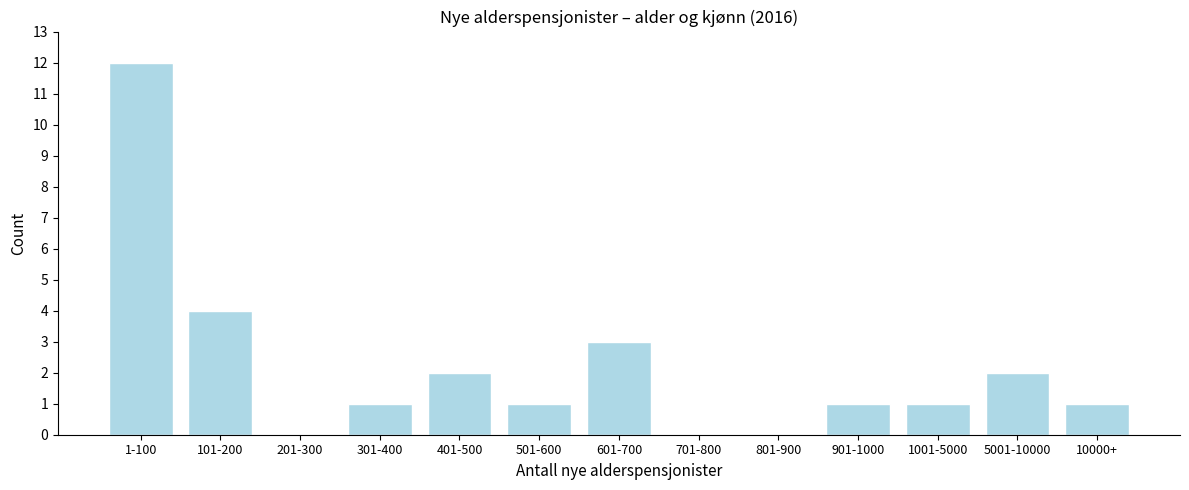

Reading left to right, what are all the values shown in this chart?

1-100=12	101-200=4	201-300=0	301-400=1	401-500=2	501-600=1	601-700=3	701-800=0	801-900=0	901-1000=1	1001-5000=1	5001-10000=2	10000+=1